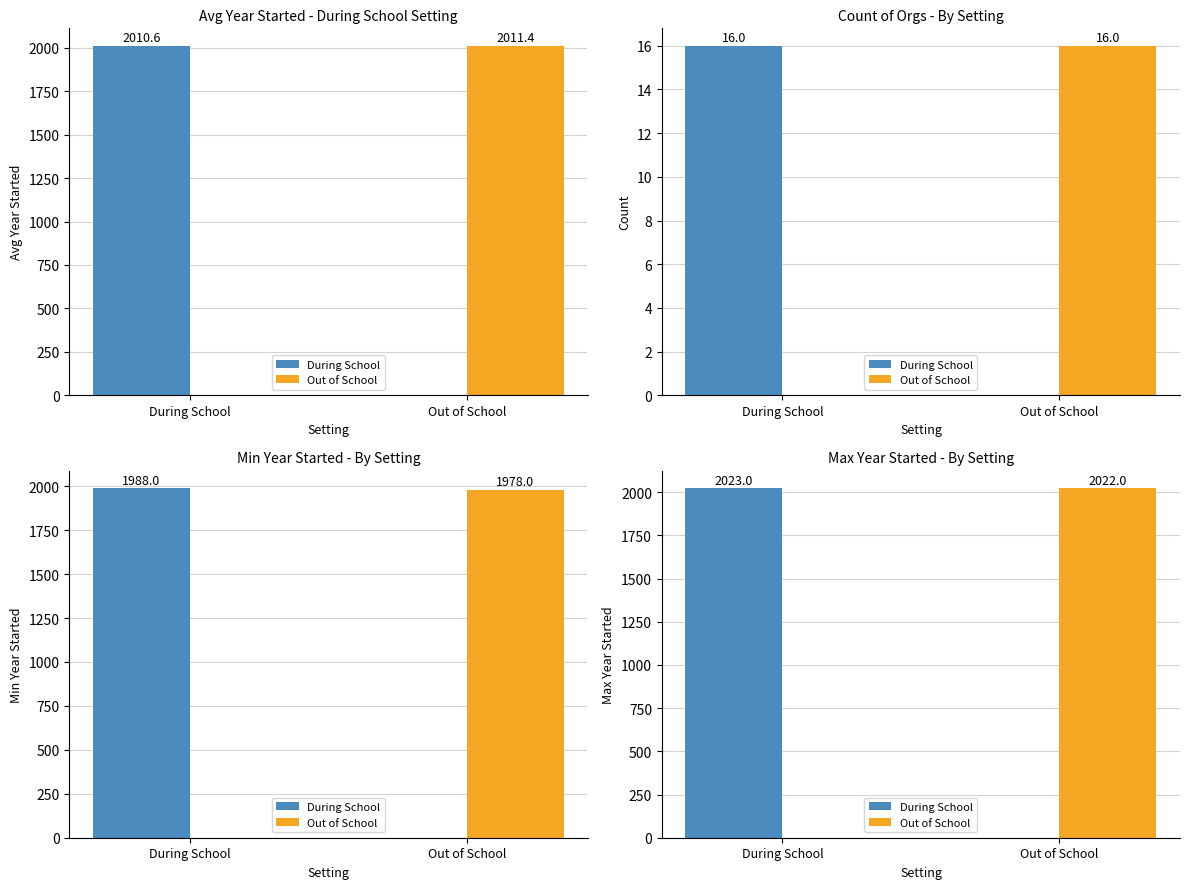

What is the label of the 2nd bar from the right?

During School